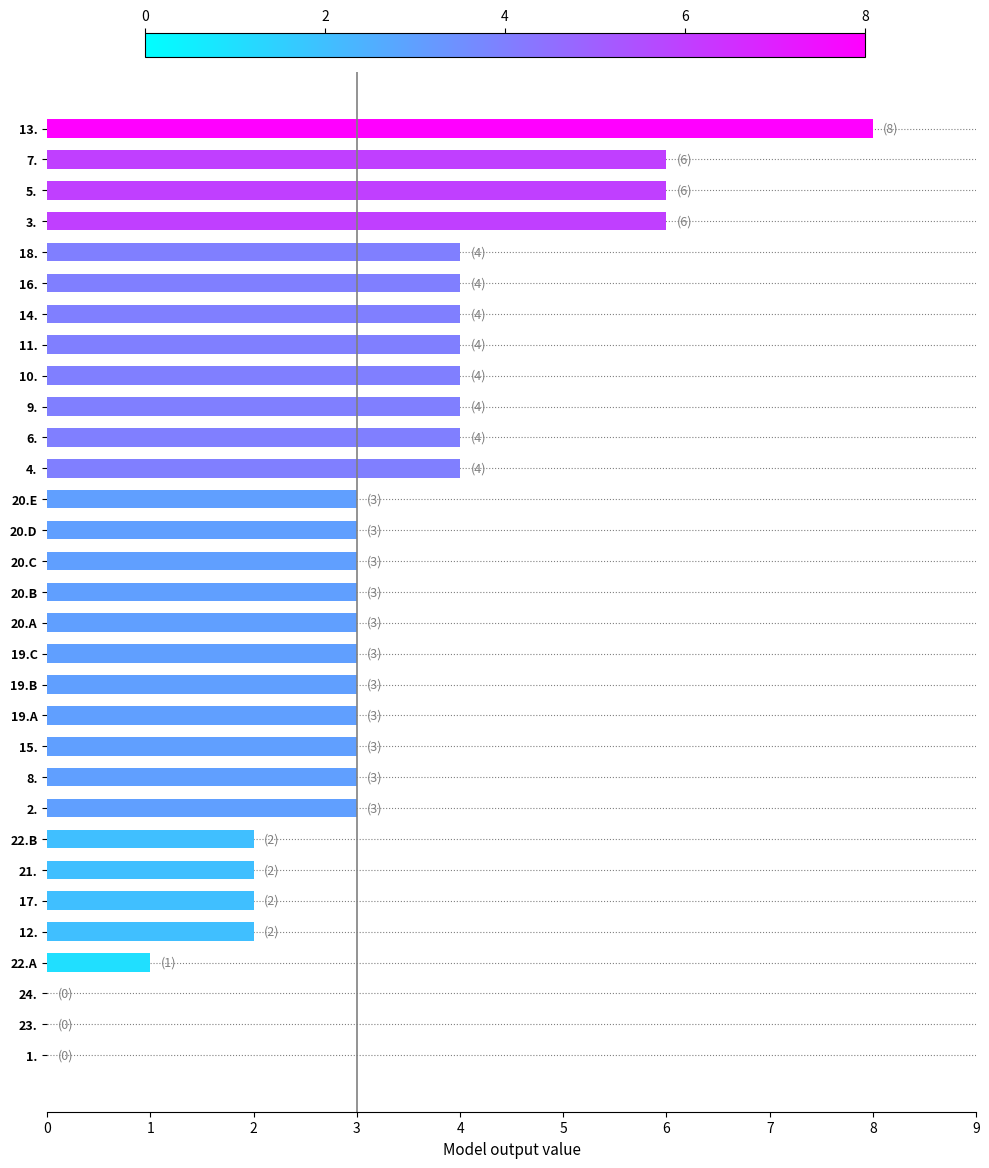

What is the greatest value displayed?

8